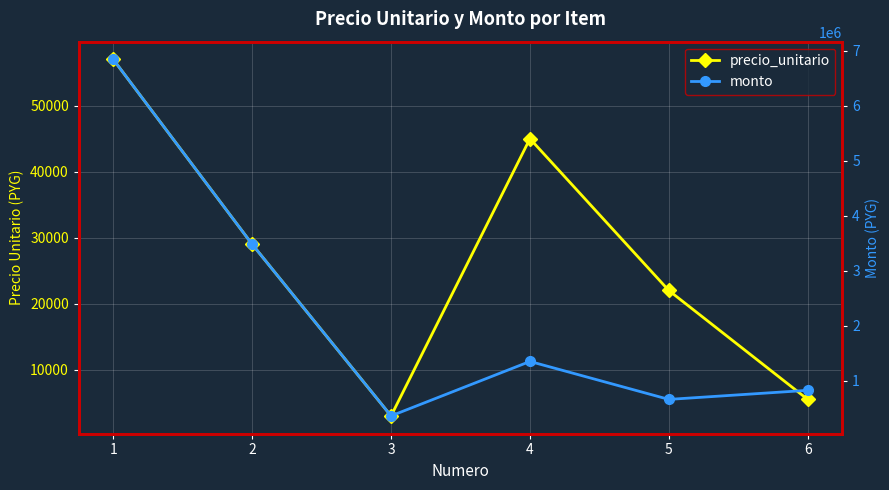

True or false: monto and precio_unitario cross at least once.

False